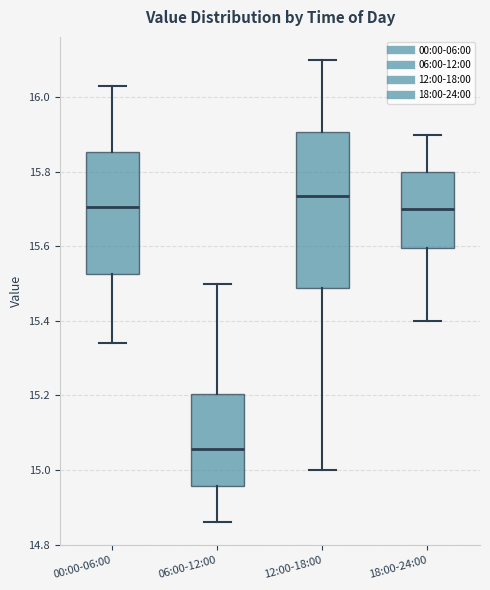

Reading left to right, read every box against the y-axis: the position of its median line, the range the box covers, and the ends of its whiskers. The values are not printed on the chart, so give them approximately, as read against the axis.

00:00-06:00: median 15.70, box 15.52 to 15.86, whiskers 15.34 to 16.04
06:00-12:00: median 15.06, box 14.96 to 15.20, whiskers 14.86 to 15.50
12:00-18:00: median 15.74, box 15.48 to 15.90, whiskers 15.00 to 16.10
18:00-24:00: median 15.70, box 15.60 to 15.80, whiskers 15.40 to 15.90